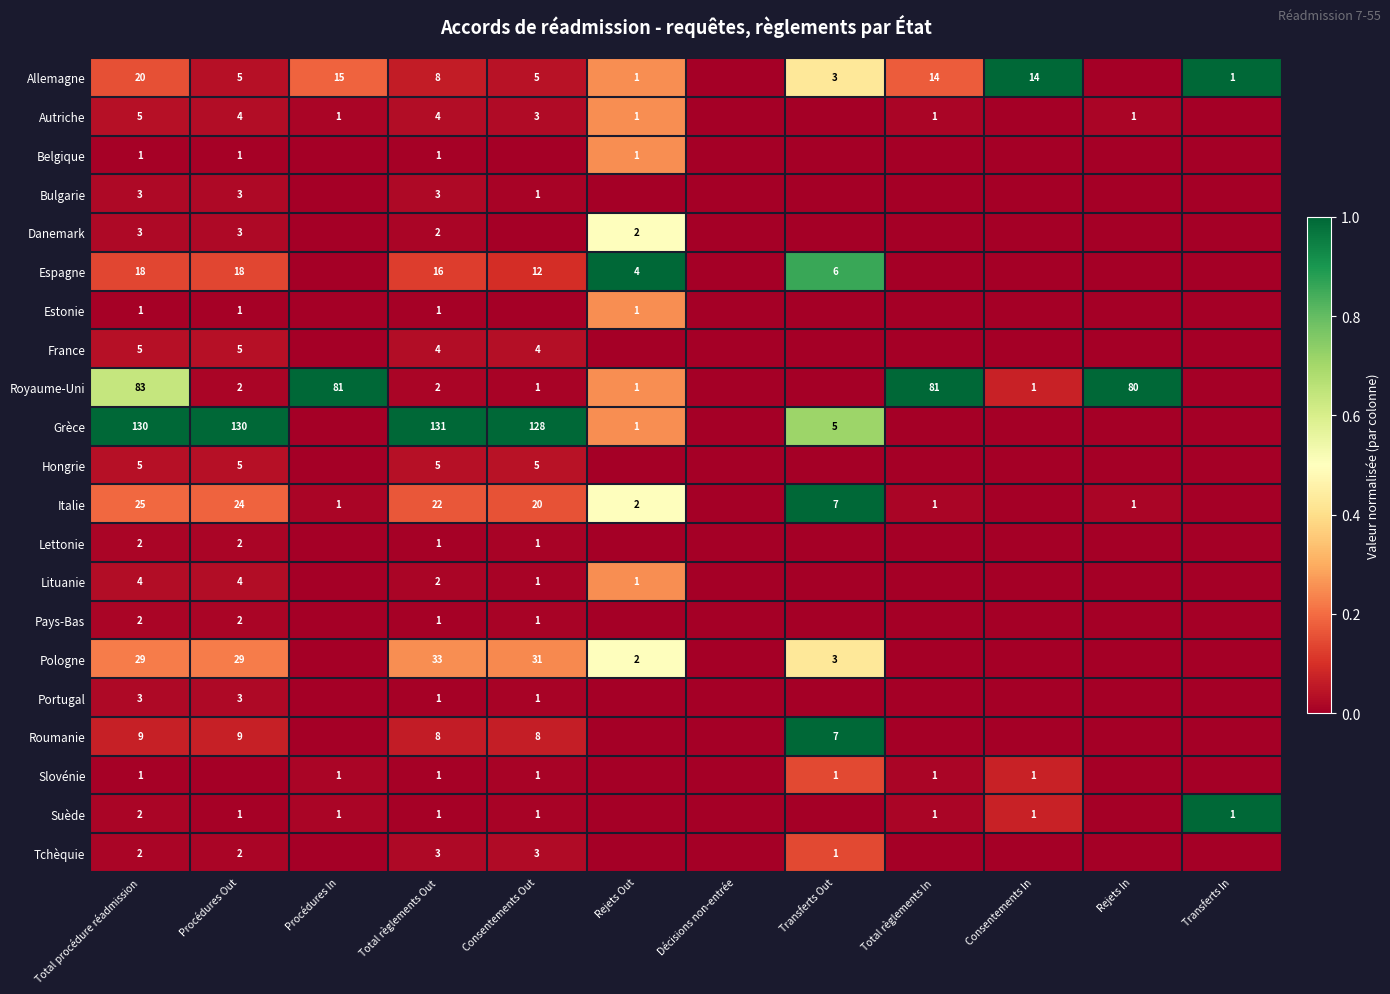

Is it true that Slovénie equals 1 at Procédures In?

True